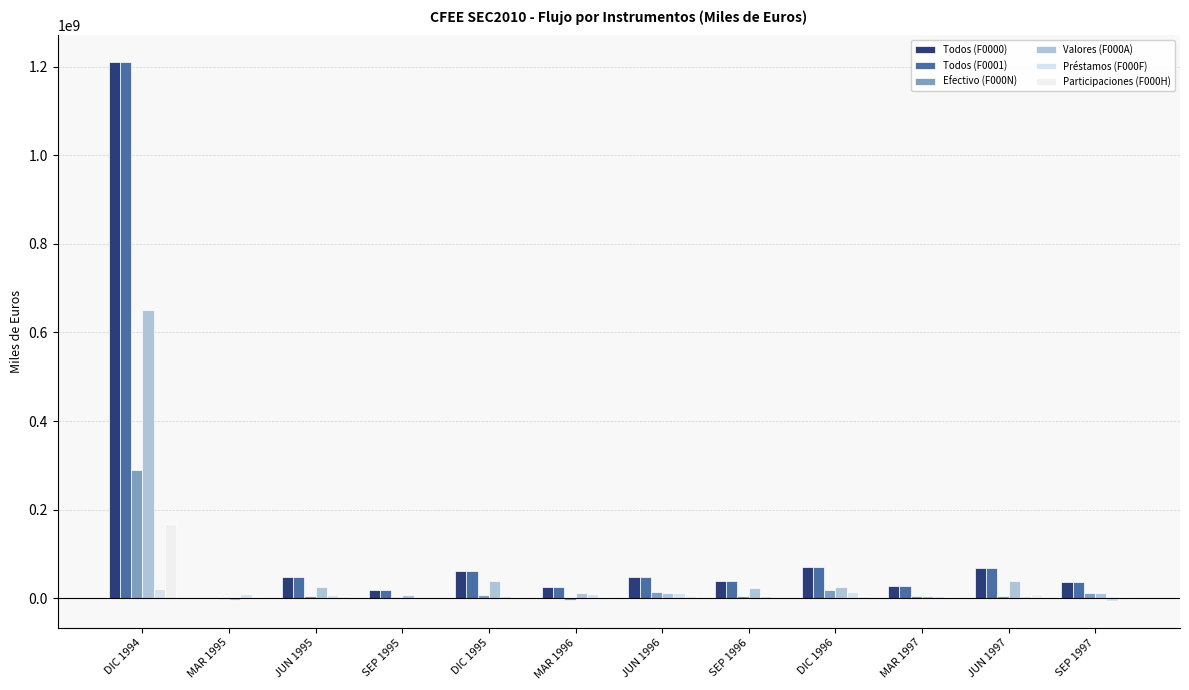

Count the number of data series in this chart.

6